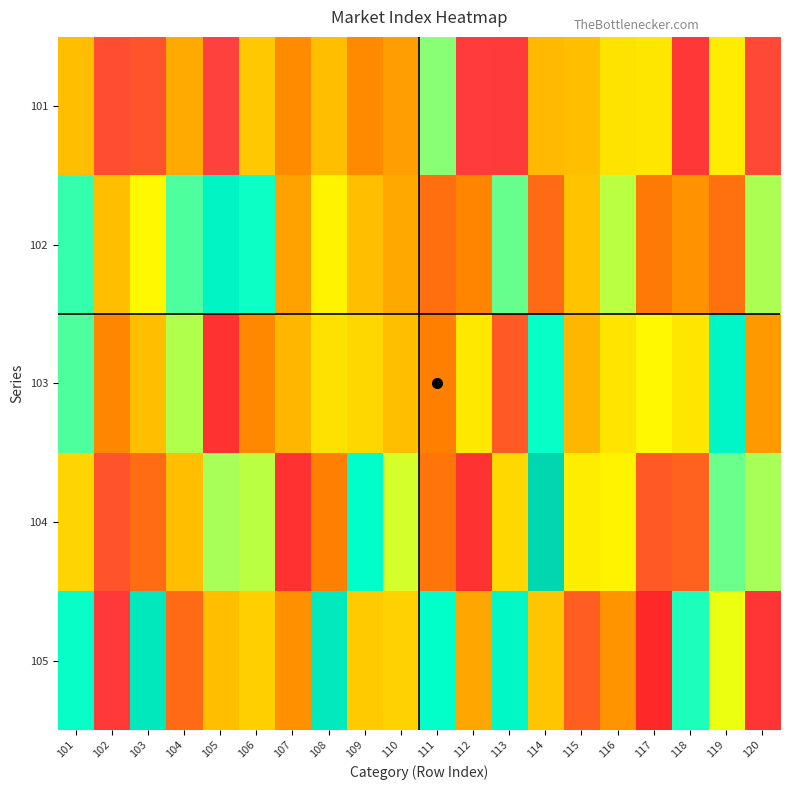

Which series has the largest total across all categories?

102